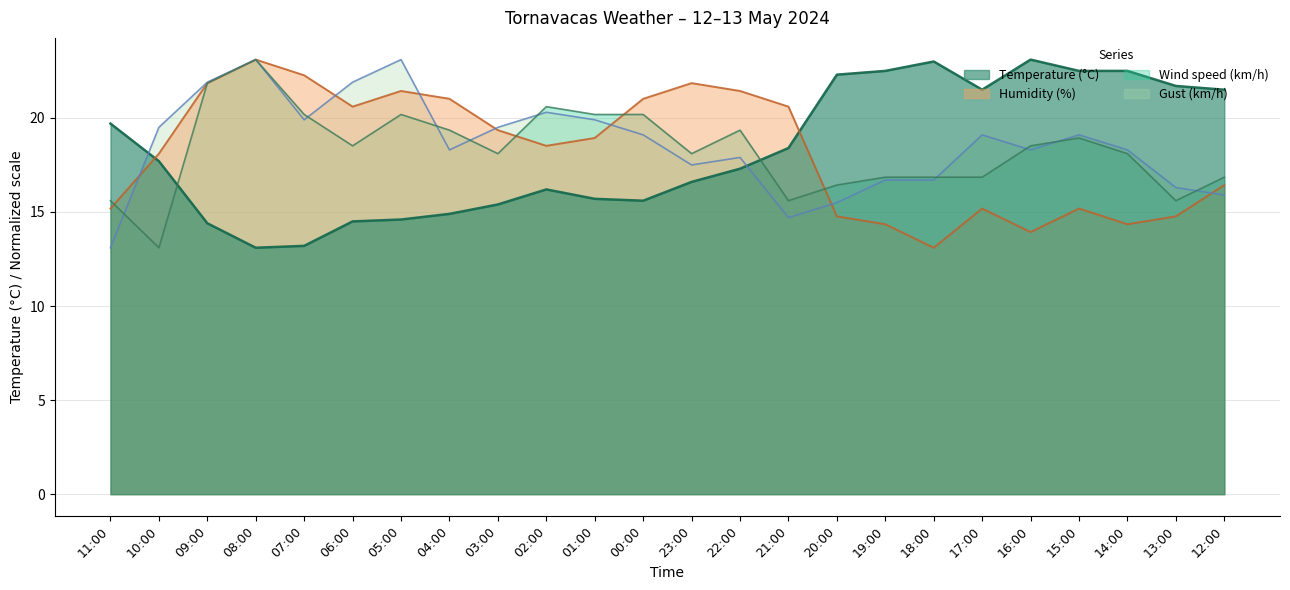

What is the difference between the maximum and minimum values in the Gust (km/h) series?

10.0